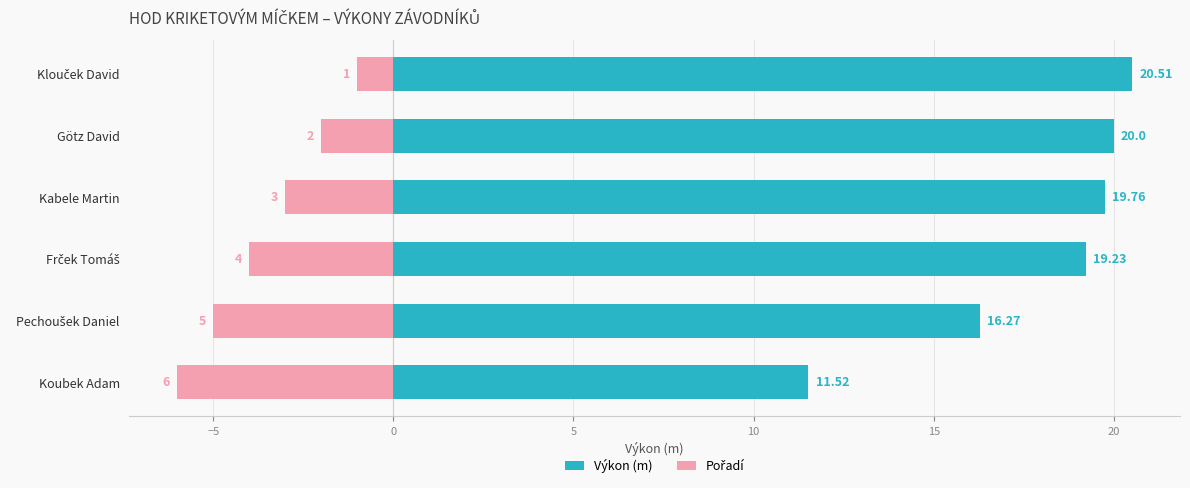

Rank the series at Pechoušek Daniel from lowest to highest value.

Pořadí, Výkon (m)